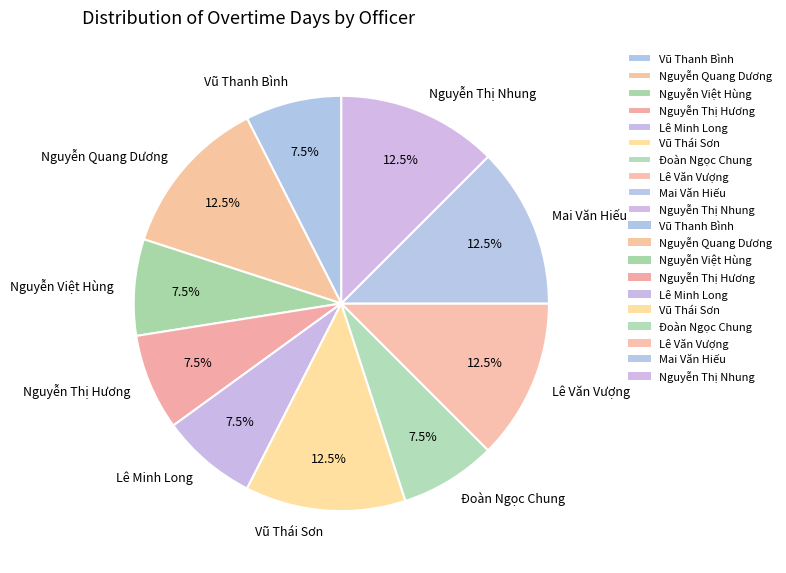

Between Vũ Thái Sơn and Nguyễn Thị Hương, which is larger?

Vũ Thái Sơn